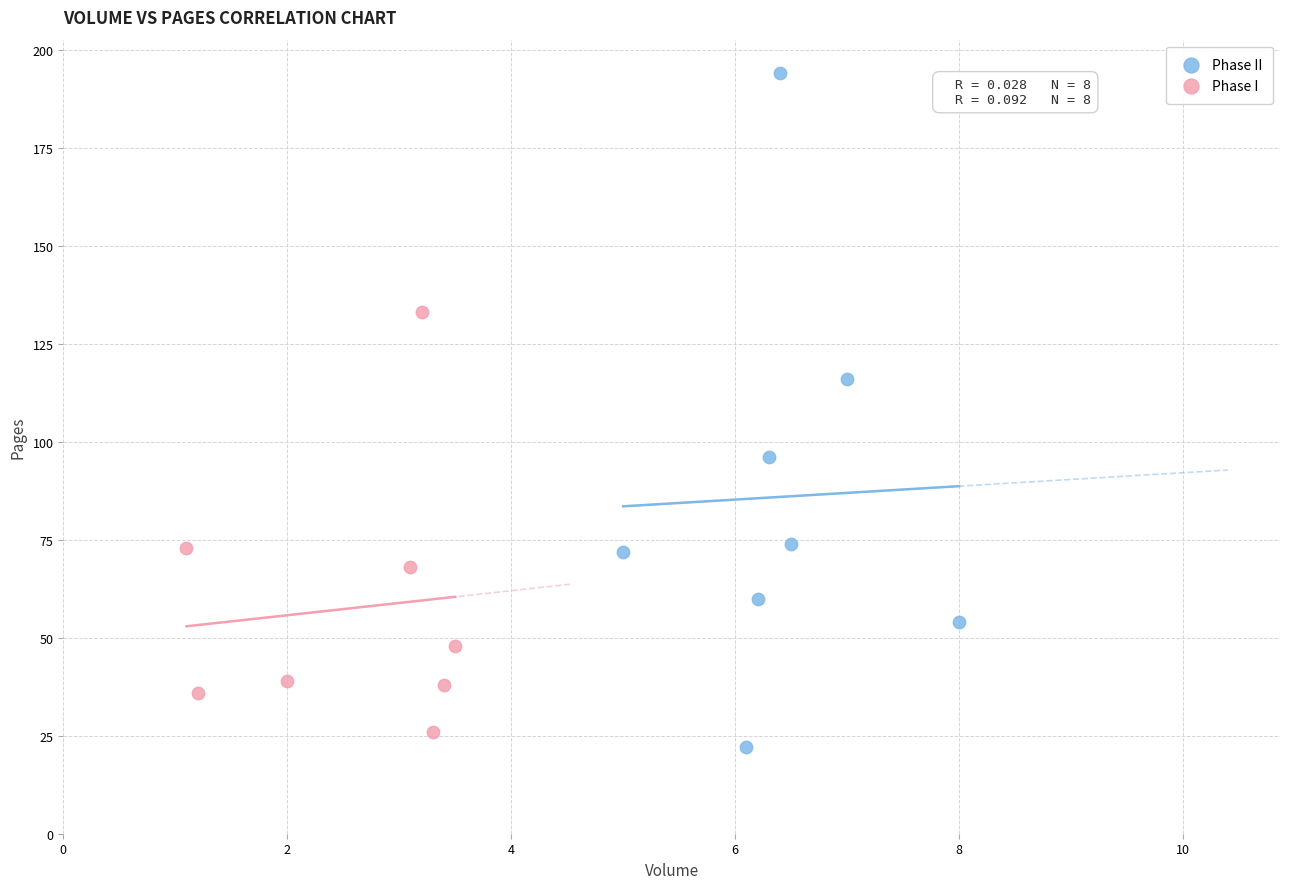

Which series reaches the minimum Y coordinate?

Phase II